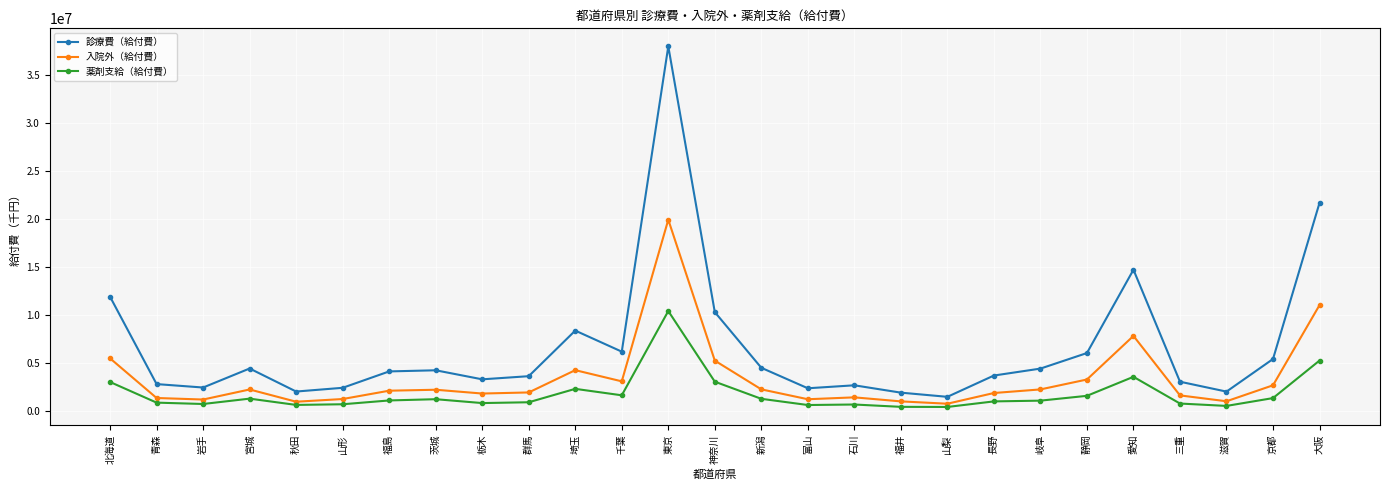

True or false: 診療費（給付費） and 薬剤支給（給付費） intersect in this chart.

False